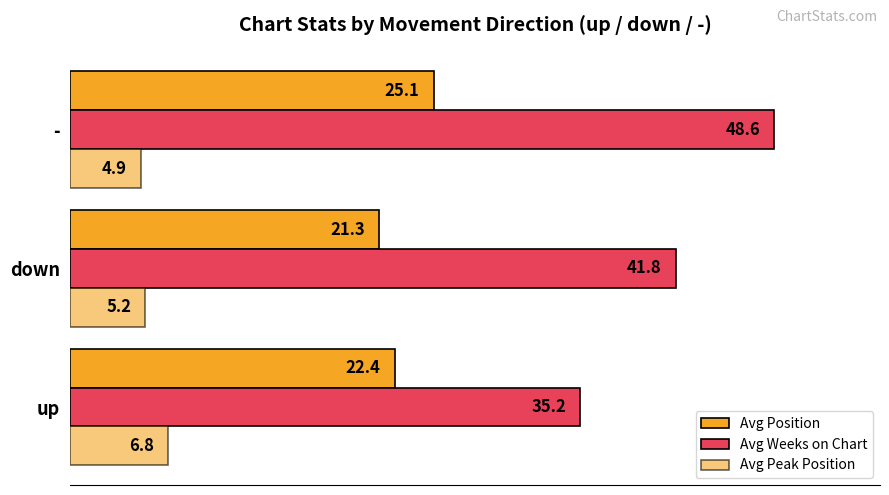

List the series in order of their peak value, lowest first.

Avg Peak Position, Avg Position, Avg Weeks on Chart